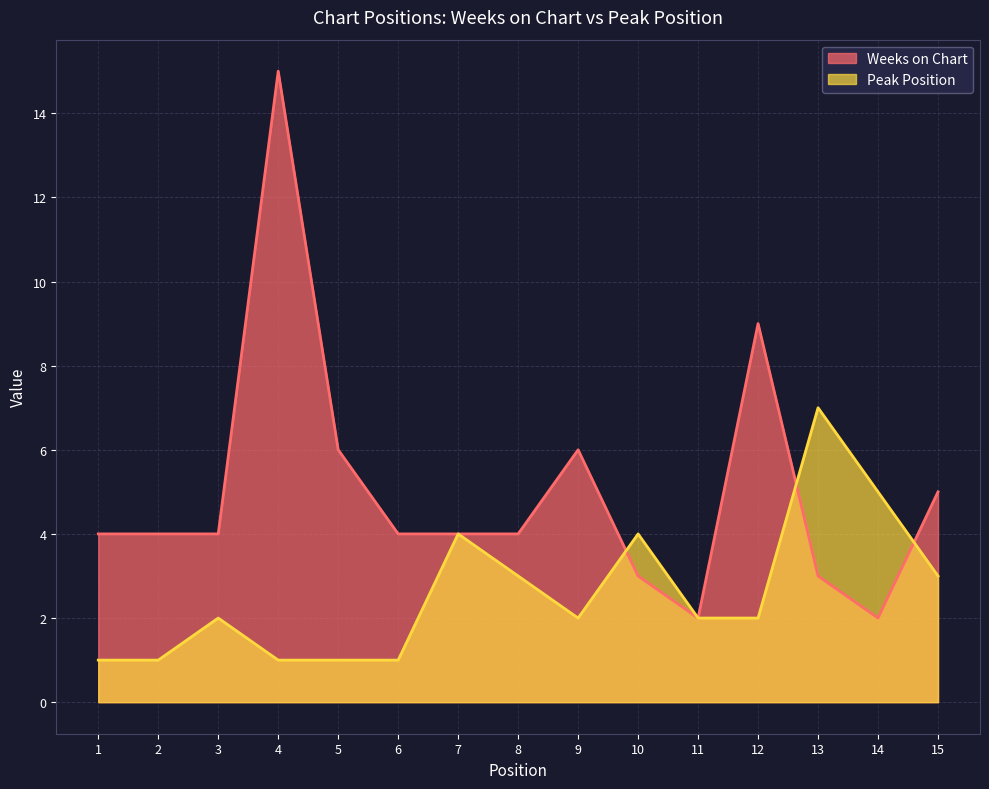

Is it true that Weeks on Chart equals 2 at 14?

True